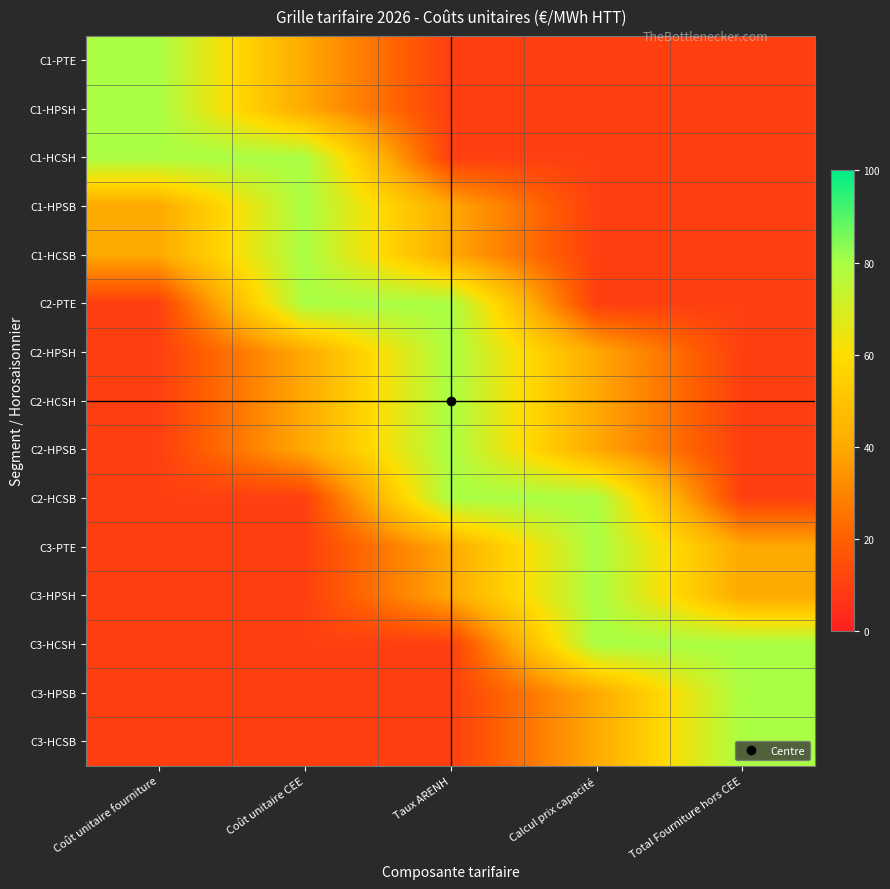

At how many categories does at least one series exceed 32?

5